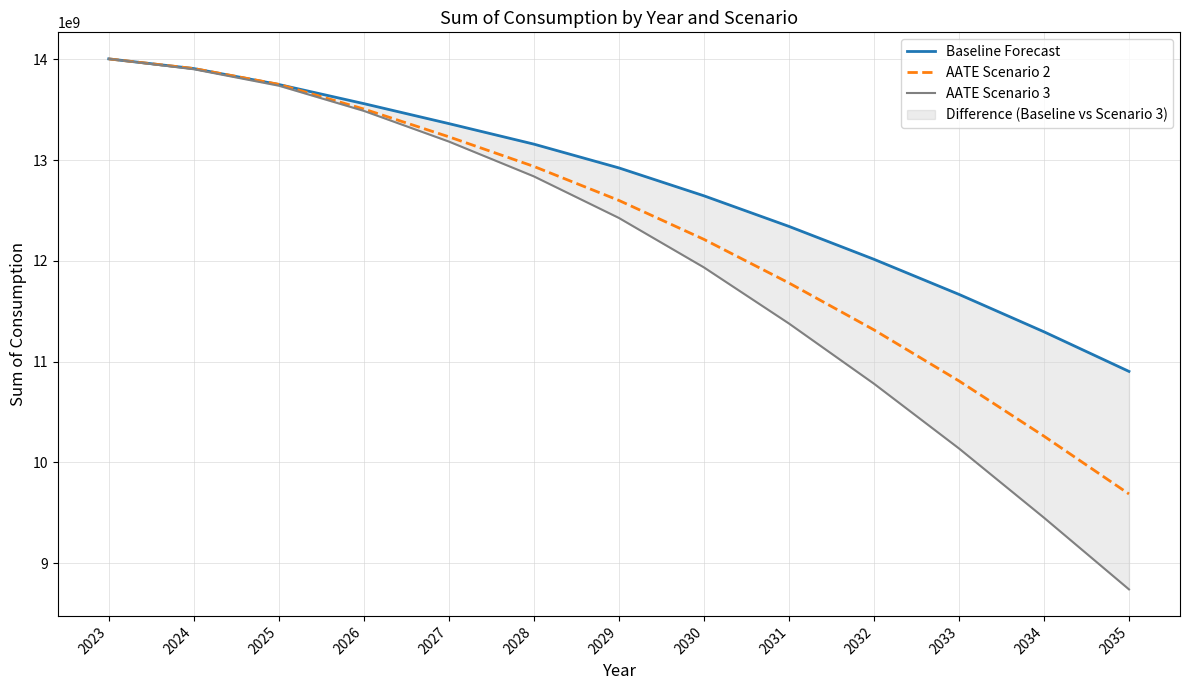

What is the difference between the maximum and minimum values in the AATE Scenario 2 series?

4317234141.6